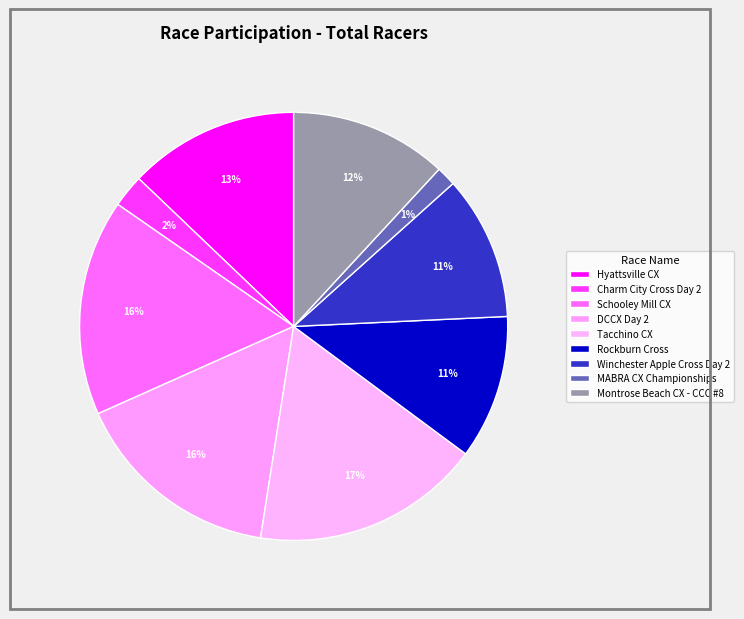

How many slices are in this pie chart?

9